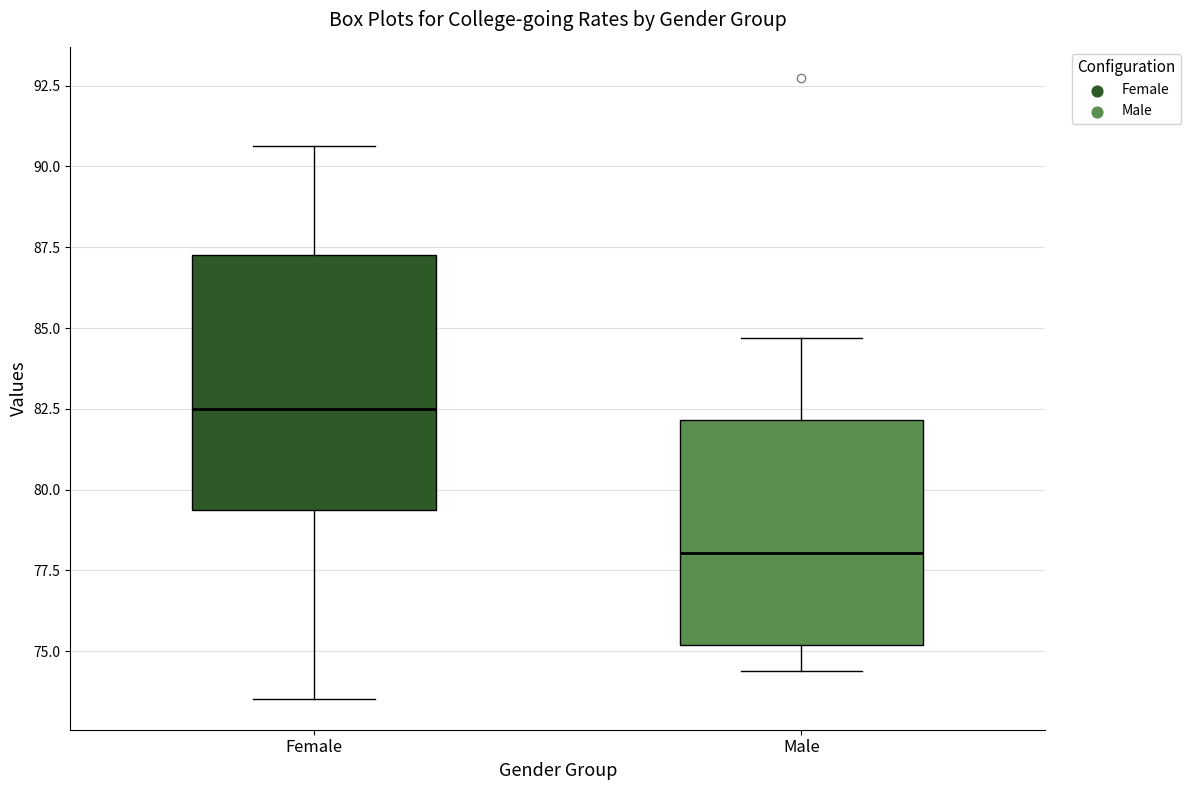

Reading left to right, read every box against the y-axis: the position of its median line, the range the box covers, and the ends of its whiskers. The values are not printed on the chart, so give them approximately, as read against the axis.

Female: median 82.5, box 79.5 to 87.5, whiskers 73.5 to 90.5
Male: median 78.0, box 75.0 to 82.0, whiskers 74.5 to 84.5